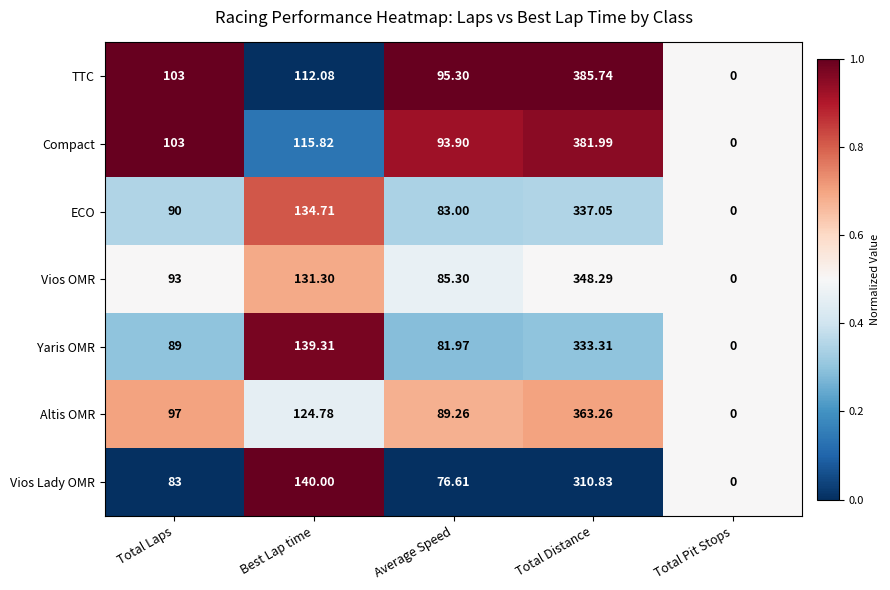

At Total Distance, list the series in order from largest to smallest.

TTC, Compact, Altis OMR, Vios OMR, ECO, Yaris OMR, Vios Lady OMR